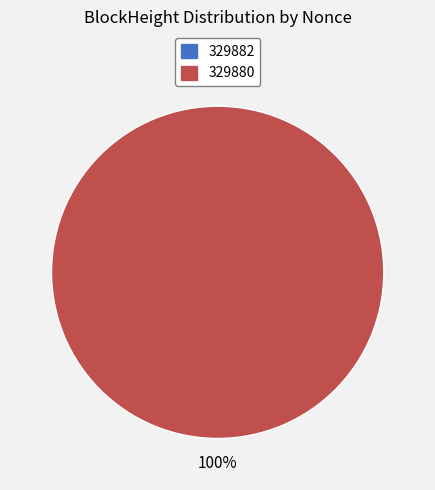

Rank the categories by value from highest to lowest.

329880, 329882